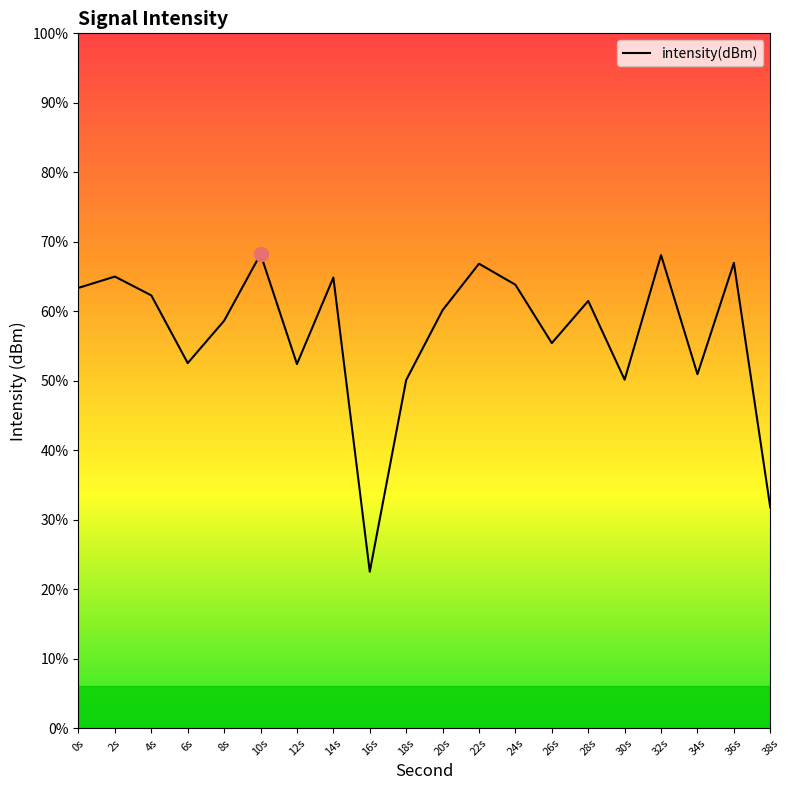

List the labels in order of value, smallest first.

16s, 38s, 18s, 30s, 34s, 12s, 6s, 26s, 8s, 20s, 28s, 4s, 0s, 24s, 14s, 2s, 22s, 36s, 32s, 10s